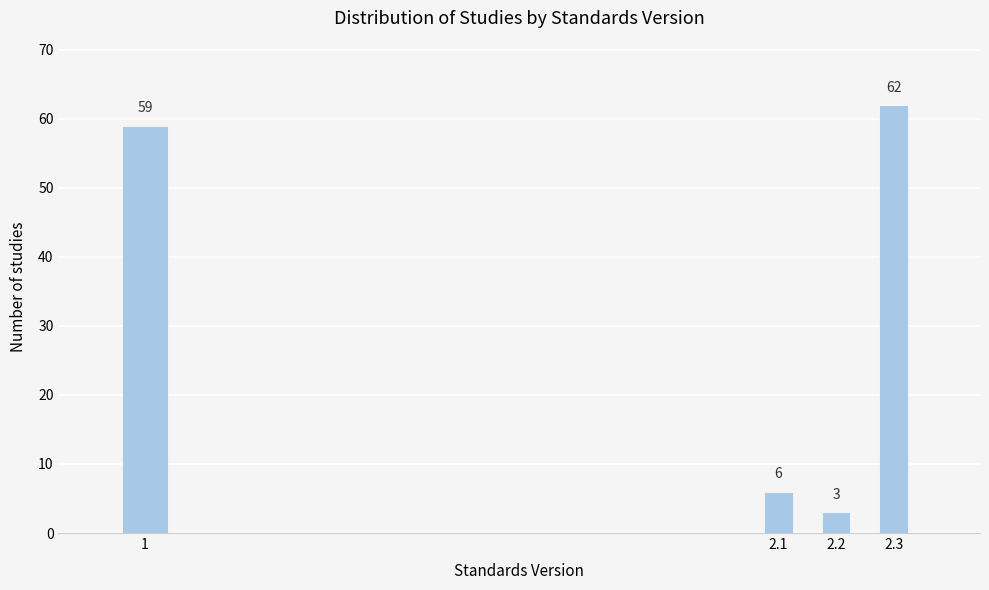

Reading right to left, extract all data points from this chart.

2.3=62	2.2=3	2.1=6	1=59